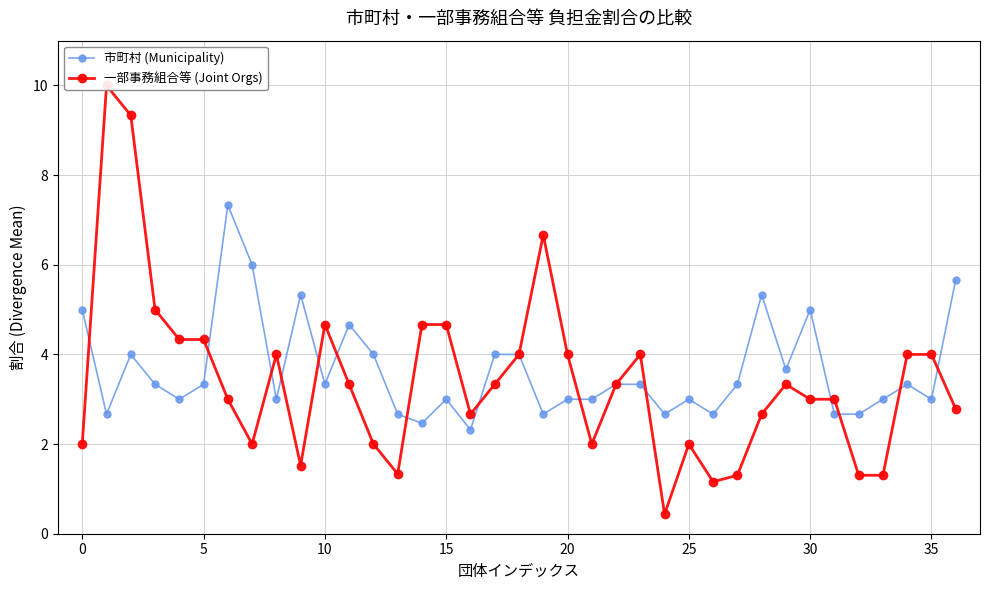

What value does the 一部事務組合等 (Joint Orgs) series have at 12?

2.0